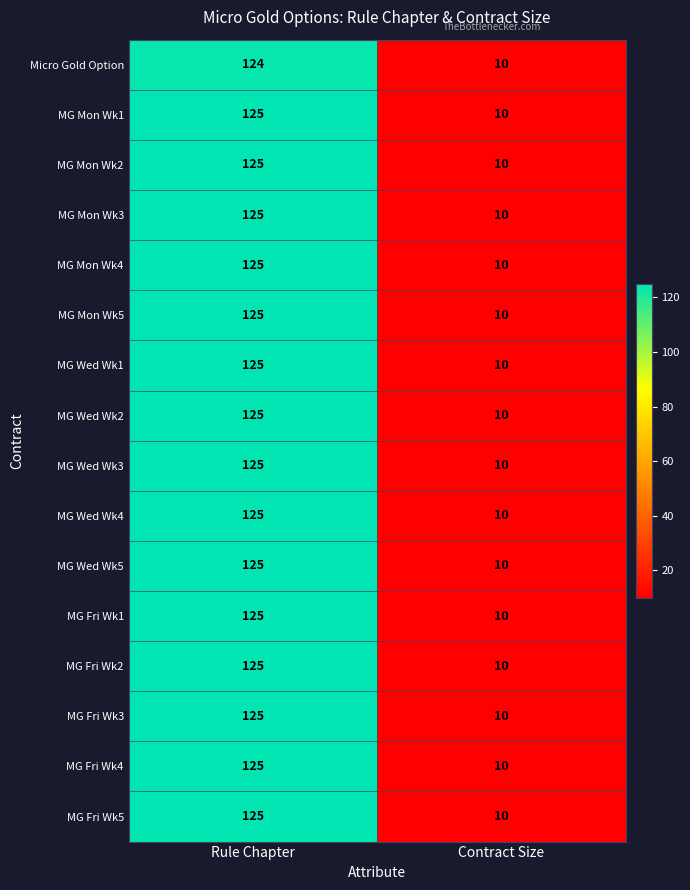

True or false: MG Fri Wk3 has a value of 125 at Rule Chapter.

True